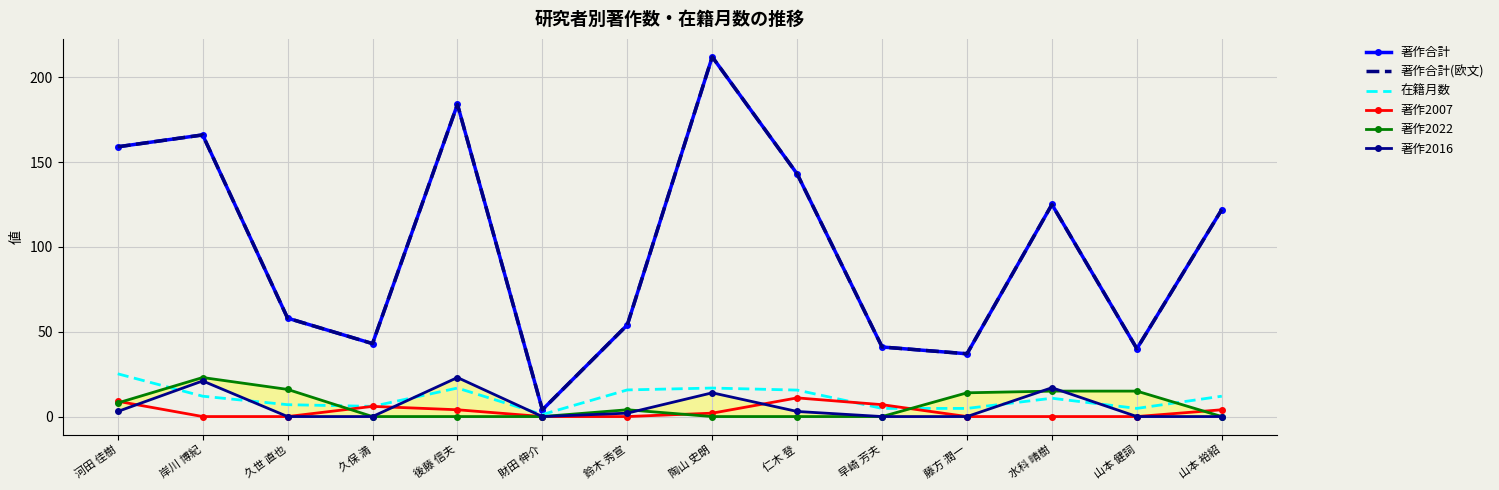

What is the maximum value shown in the chart?

212.0